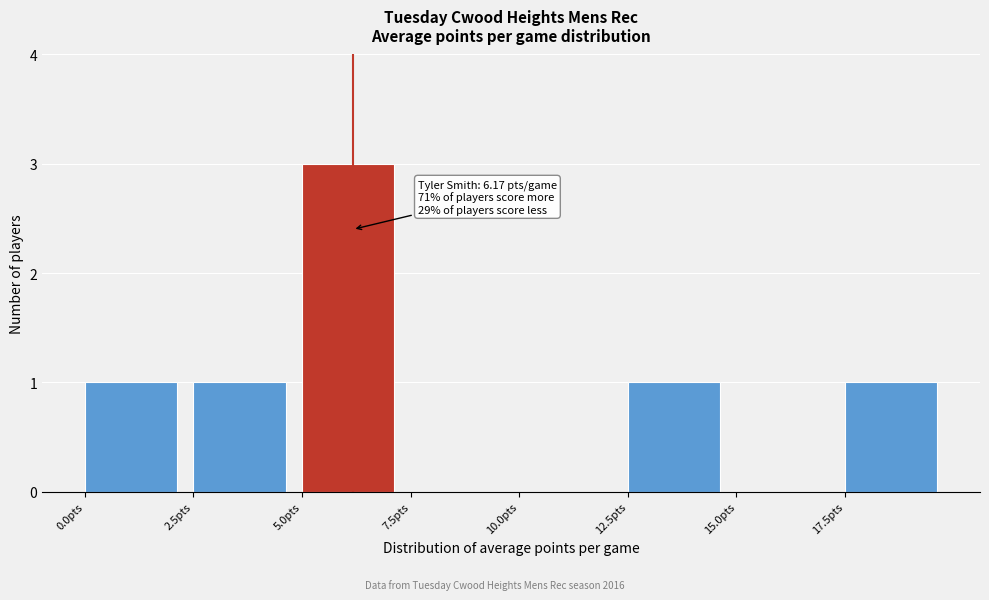

Which range on the x-axis has the tallest bar?

5.0 to 7.5